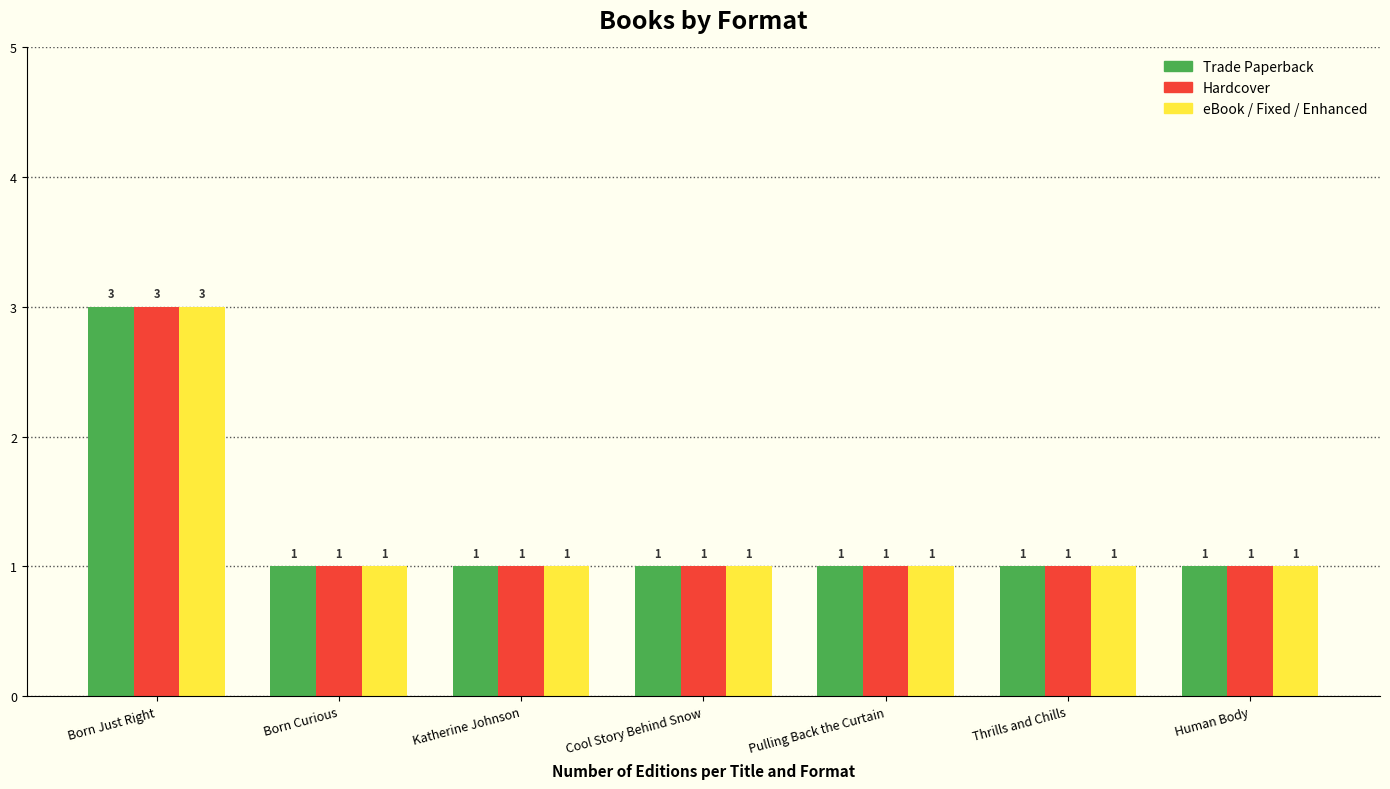

Reading right to left, list all the values displayed in this chart.

Trade Paperback: Human Body=1	Thrills and Chills=1	Pulling Back the Curtain=1	Cool Story Behind Snow=1	Katherine Johnson=1	Born Curious=1	Born Just Right=3
Hardcover: Human Body=1	Thrills and Chills=1	Pulling Back the Curtain=1	Cool Story Behind Snow=1	Katherine Johnson=1	Born Curious=1	Born Just Right=3
eBook / Fixed / Enhanced: Human Body=1	Thrills and Chills=1	Pulling Back the Curtain=1	Cool Story Behind Snow=1	Katherine Johnson=1	Born Curious=1	Born Just Right=3